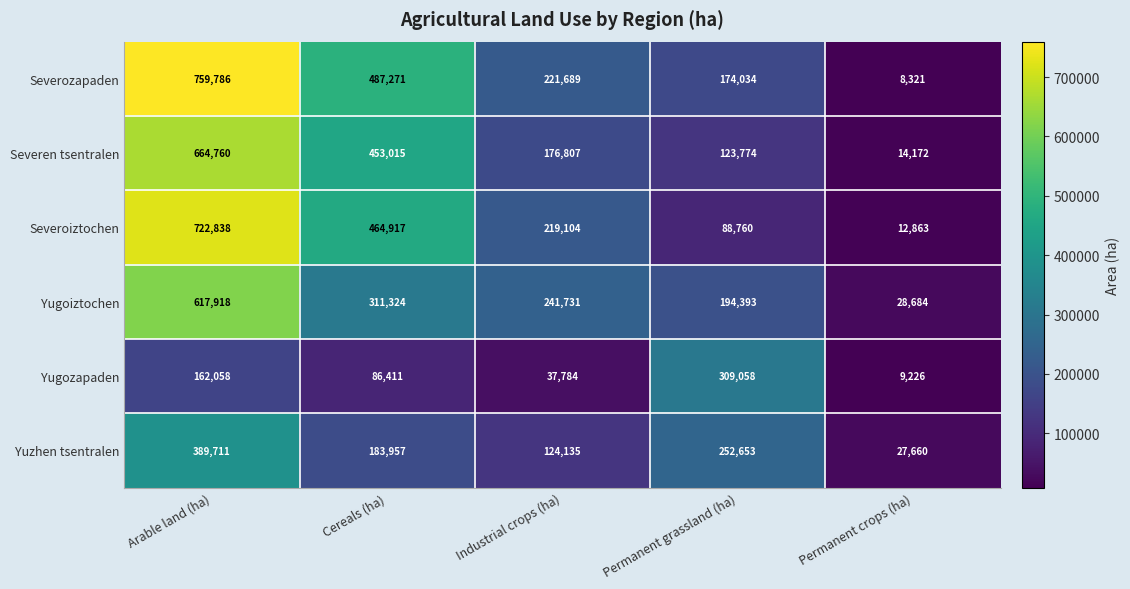

Is it true that Severen tsentralen equals 3007 at Permanent crops (ha)?

False